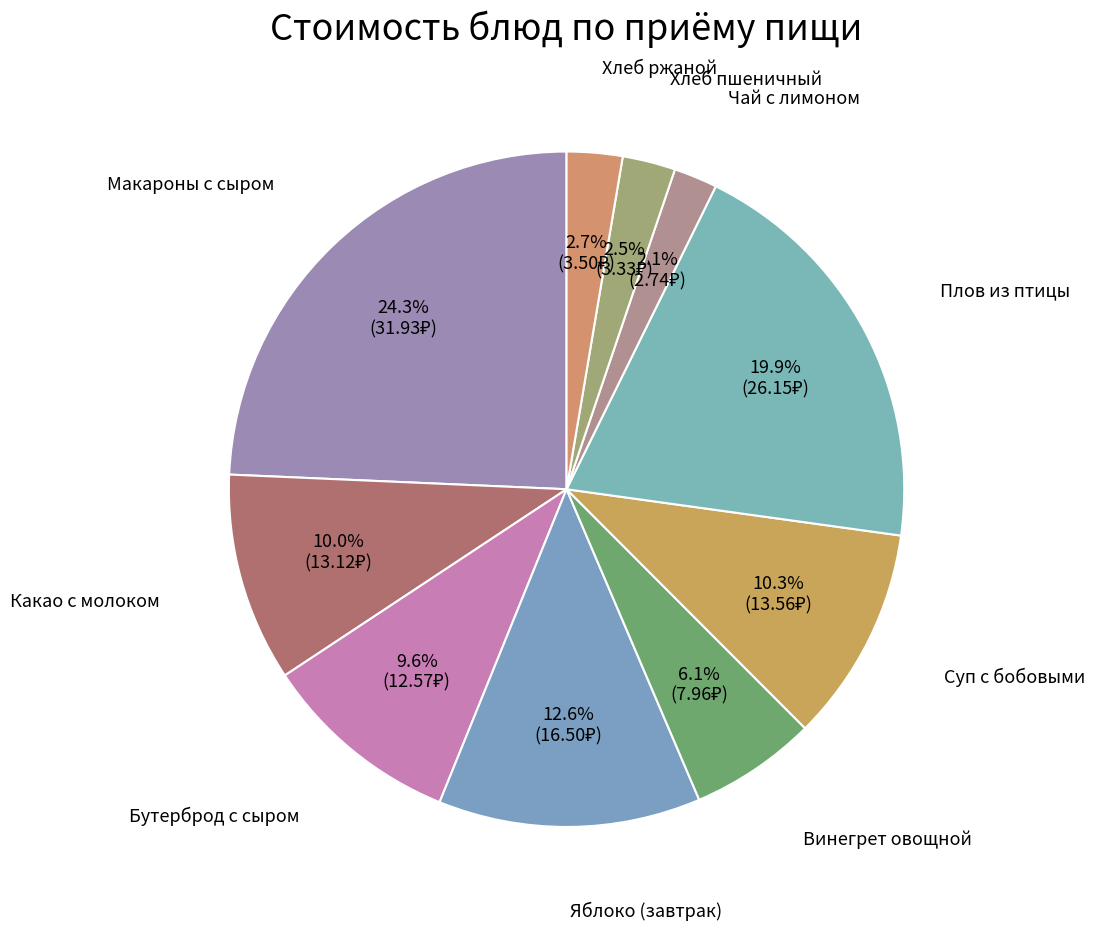

To the nearest percent, what is the difference between the largest and smallest slice percentages?

22%